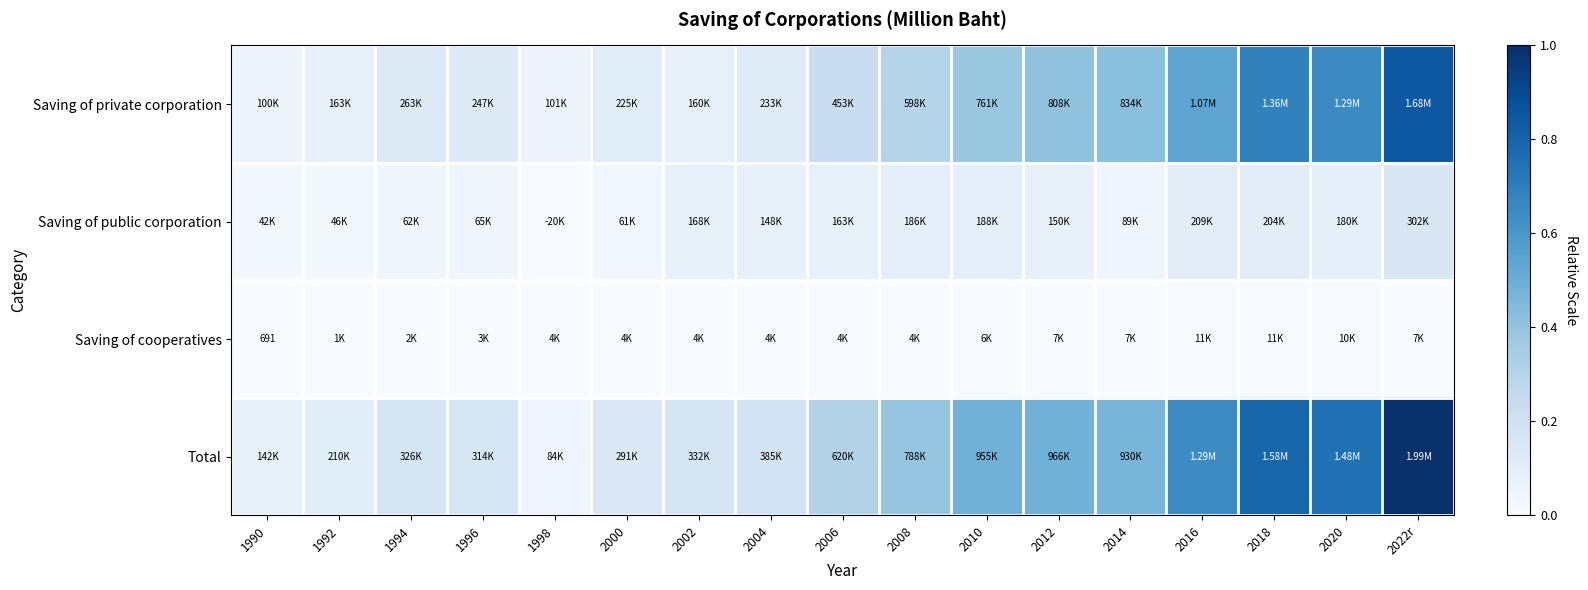

At 2022r, list the series in order from smallest to largest.

Saving of cooperatives, Saving of public corporation, Saving of private corporation, Total